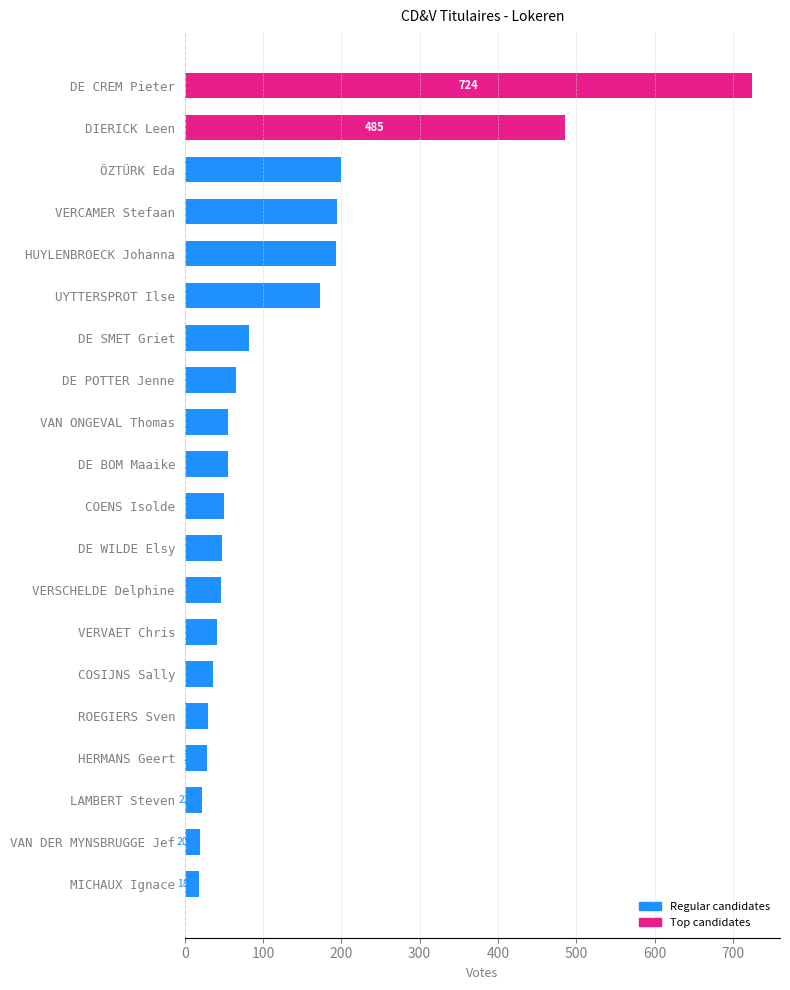

What is the sum of all values?

2565